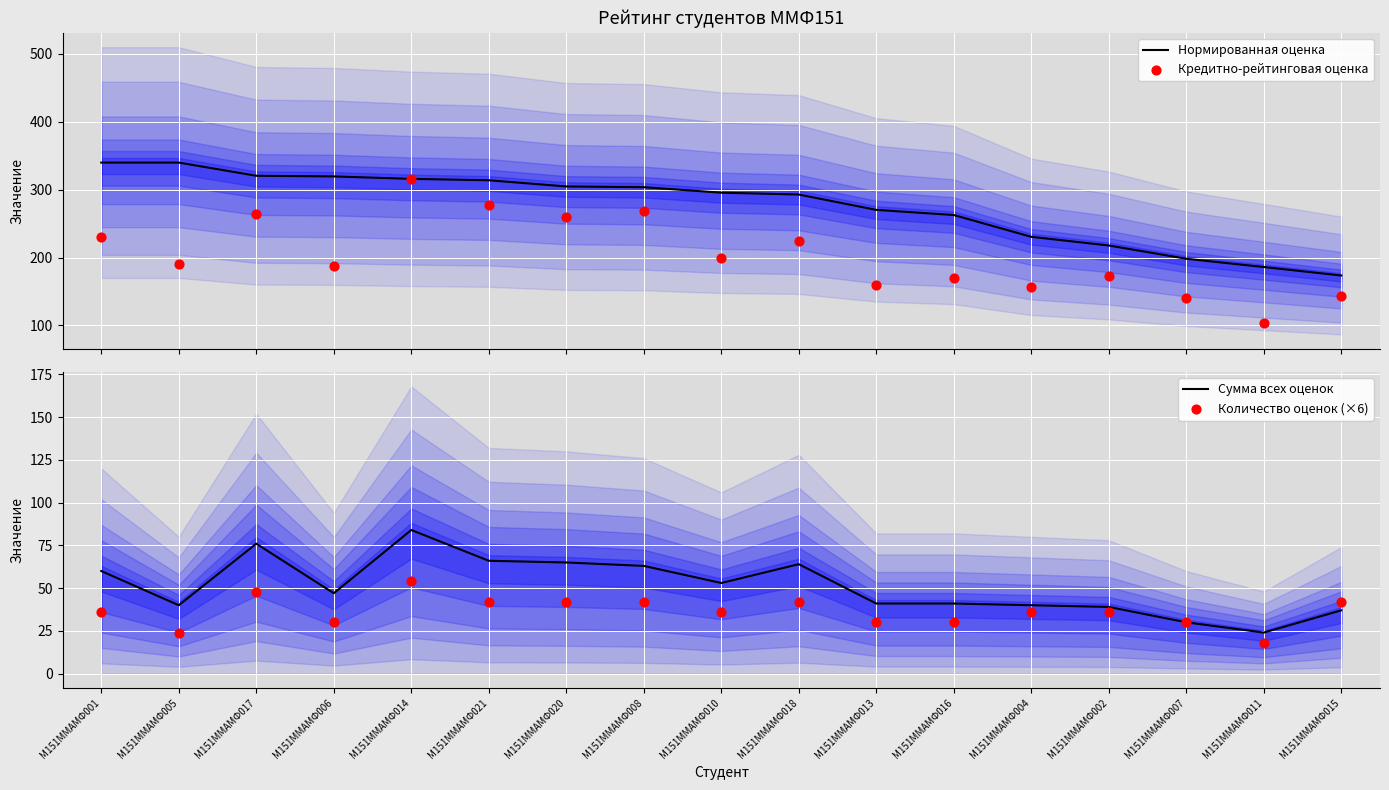

Which series contains the lowest Y value?

Количество оценок (×6)